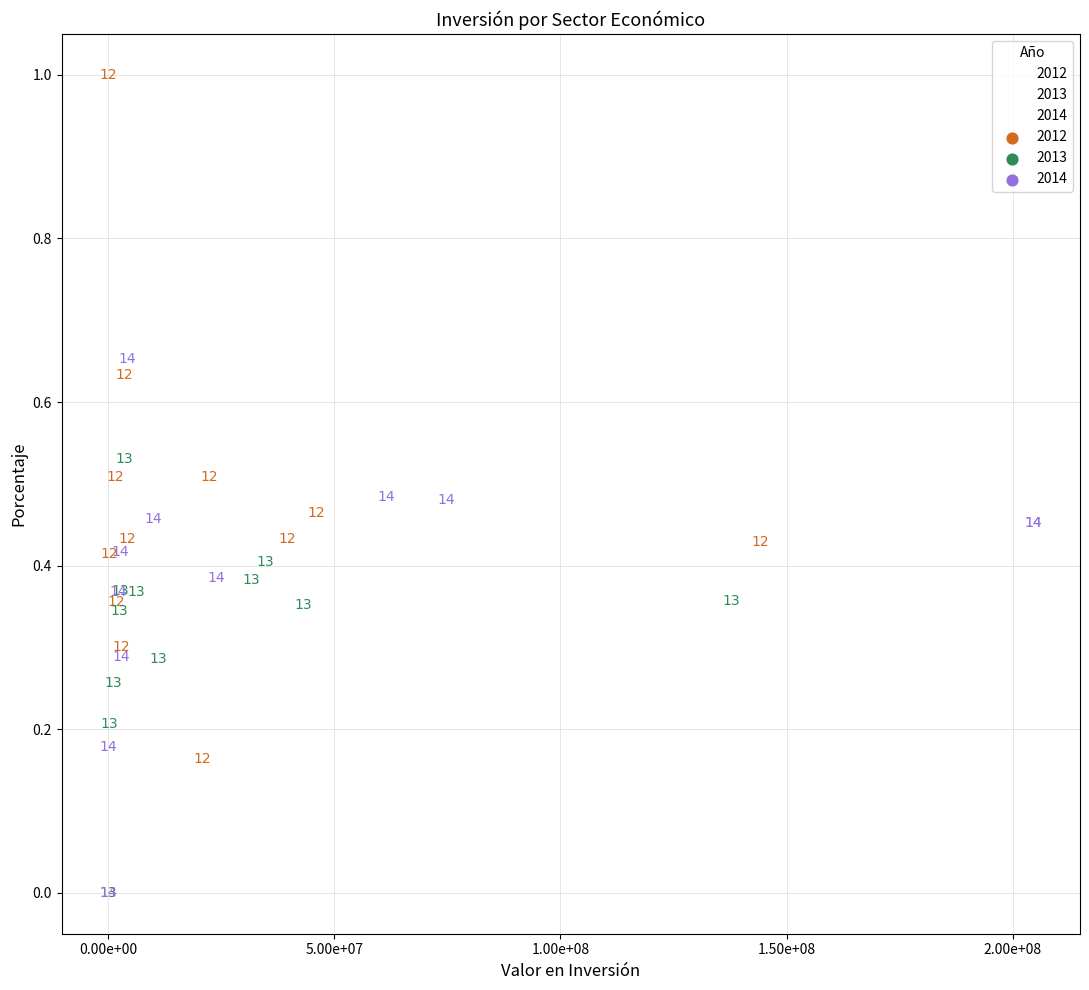

Which series has the widest spread of Y values?

2012